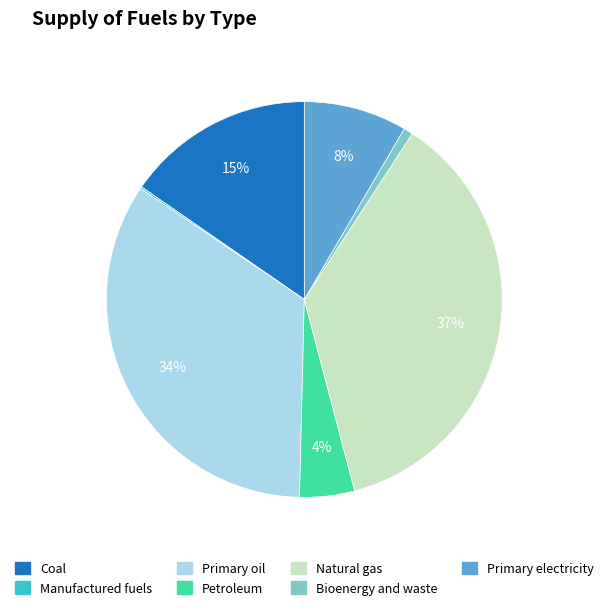

To the nearest percent, what is the difference between the Petroleum and Primary oil slice percentages?

30%